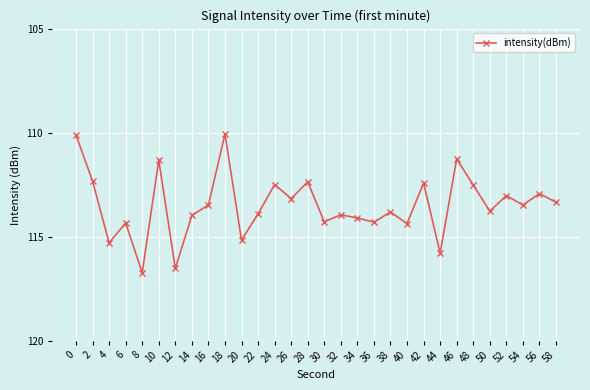

Is this an area chart (filled region under the line)?

No